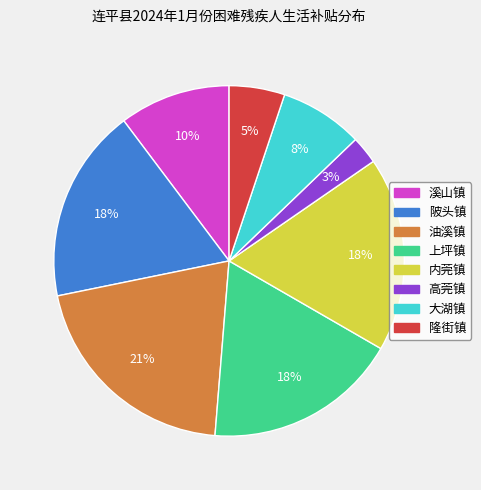

Do 内莞镇 and 大湖镇 together represent more than half of the pie?

No